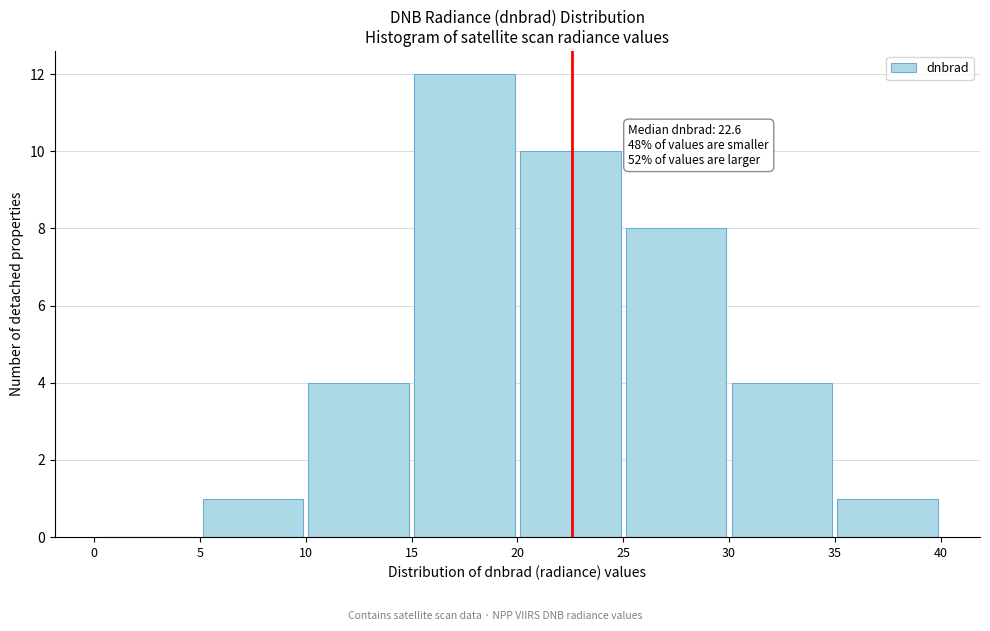

Over which range of the x-axis is the bar tallest?

15 to 20